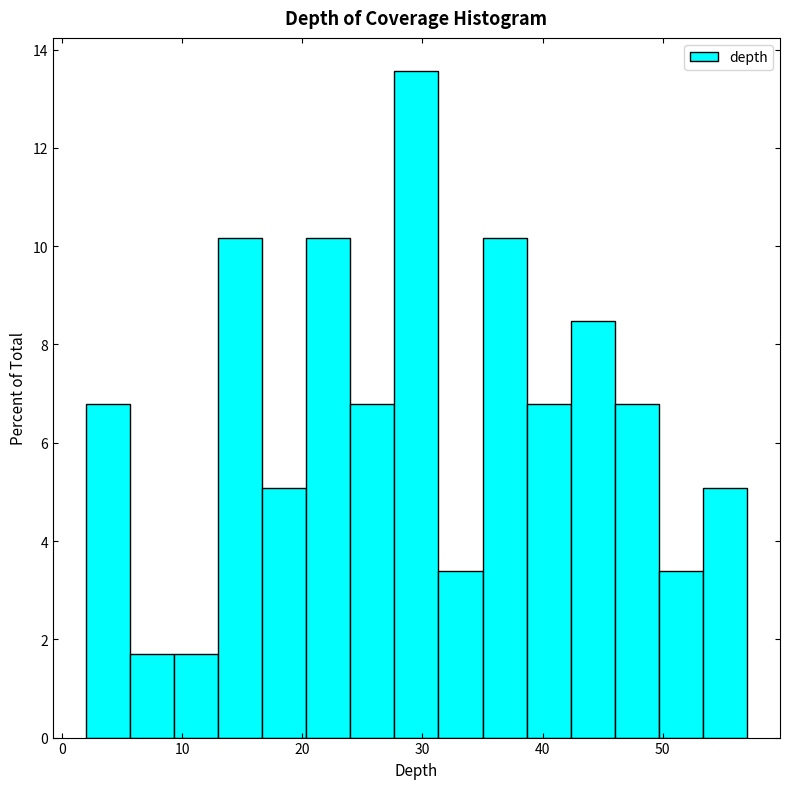

Around what value on the x-axis is the tallest bar? Give the approximate position of its centre, as read against the axis.

30